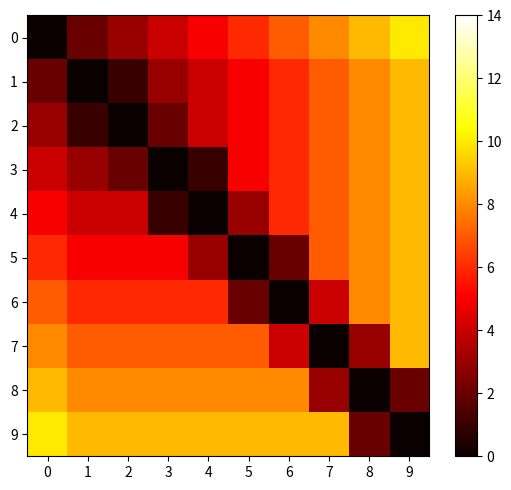

Reading left to right, transcribe all the data shown in this chart.

0: 0=0	1=2	2=3	3=4	4=5	5=6	6=7	7=8	8=9	9=10
1: 0=2	1=0	2=1	3=3	4=4	5=5	6=6	7=7	8=8	9=9
2: 0=3	1=1	2=0	3=2	4=4	5=5	6=6	7=7	8=8	9=9
3: 0=4	1=3	2=2	3=0	4=1	5=5	6=6	7=7	8=8	9=9
4: 0=5	1=4	2=4	3=1	4=0	5=3	6=6	7=7	8=8	9=9
5: 0=6	1=5	2=5	3=5	4=3	5=0	6=2	7=7	8=8	9=9
6: 0=7	1=6	2=6	3=6	4=6	5=2	6=0	7=4	8=8	9=9
7: 0=8	1=7	2=7	3=7	4=7	5=7	6=4	7=0	8=3	9=9
8: 0=9	1=8	2=8	3=8	4=8	5=8	6=8	7=3	8=0	9=2
9: 0=10	1=9	2=9	3=9	4=9	5=9	6=9	7=9	8=2	9=0